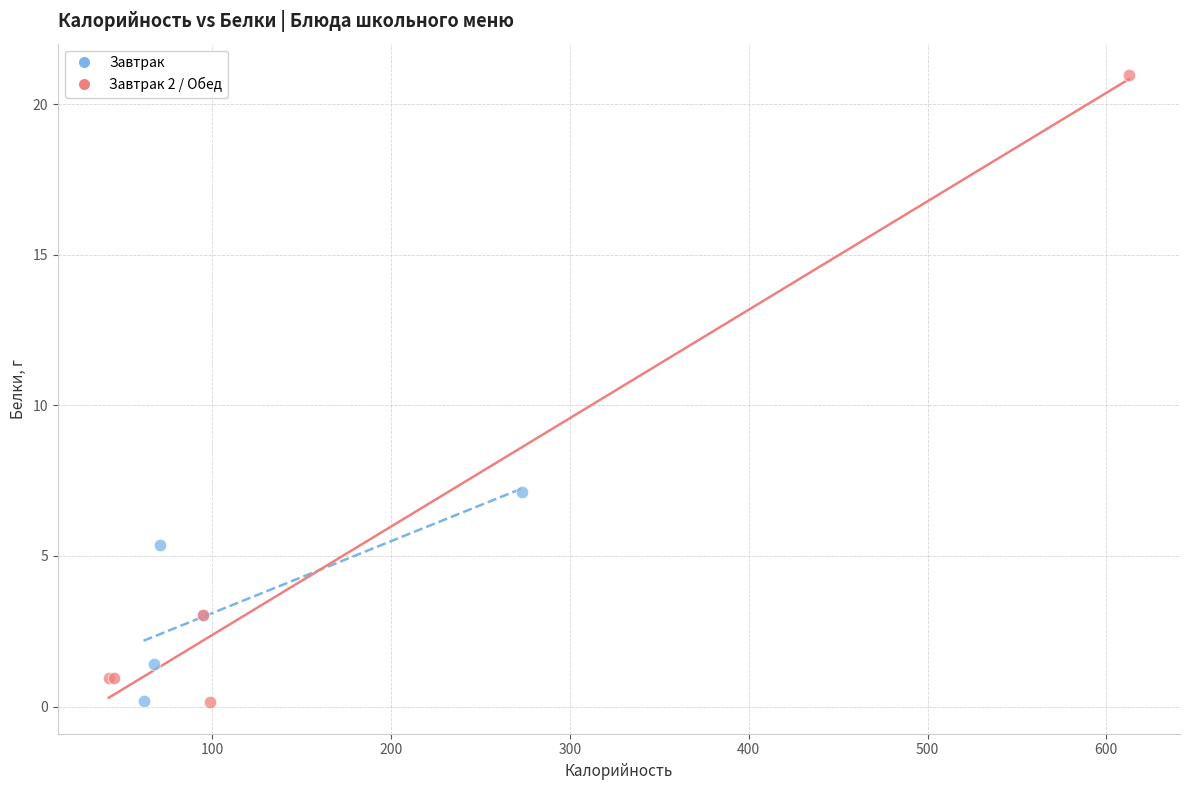

Which series reaches the maximum Y coordinate?

Завтрак 2 / Обед